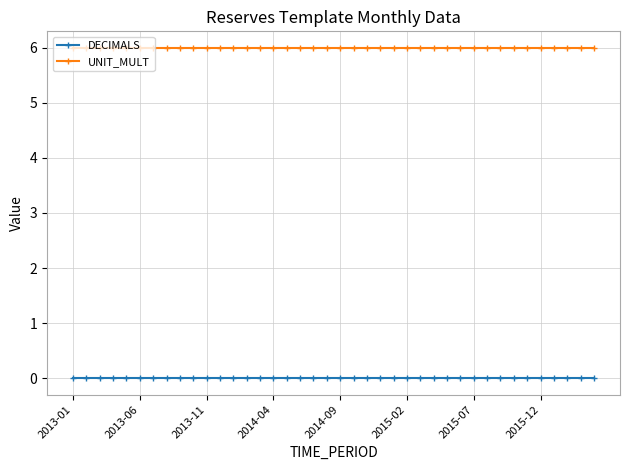

Count the number of data series in this chart.

2